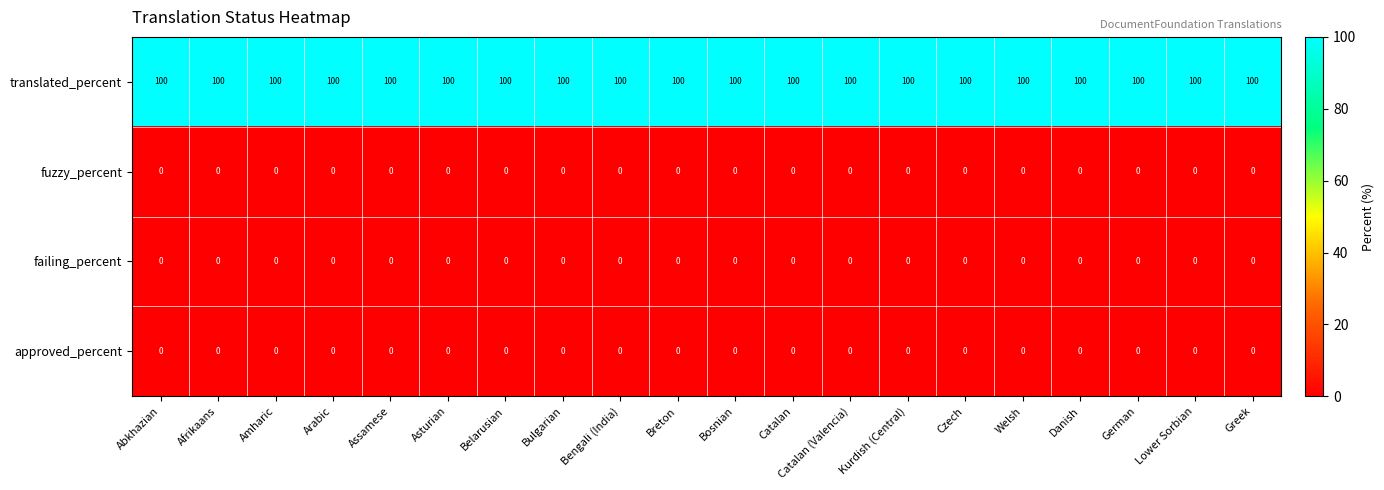

True or false: translated_percent has a value of 22 at Arabic.

False